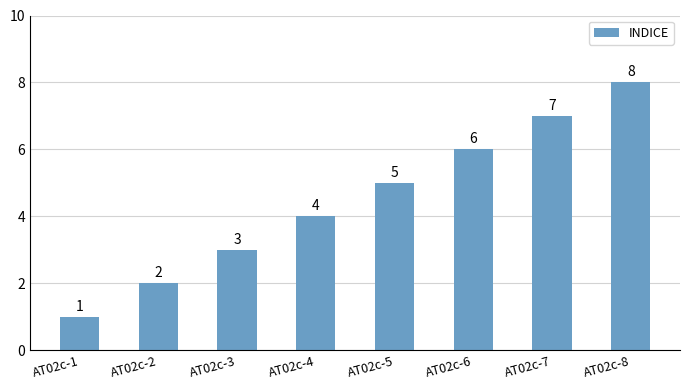

Between AT02c-4 and AT02c-6, which is larger?

AT02c-6